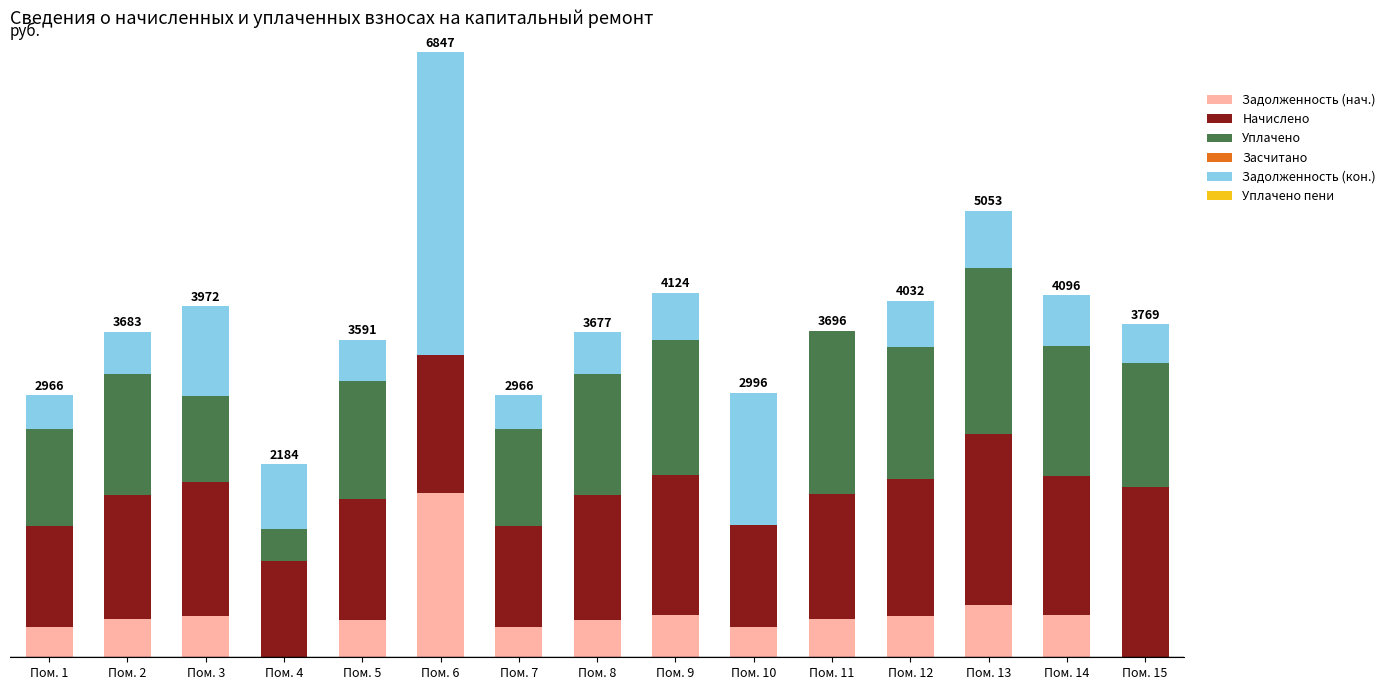

Are the bars grouped side by side (vs. stacked)?

No